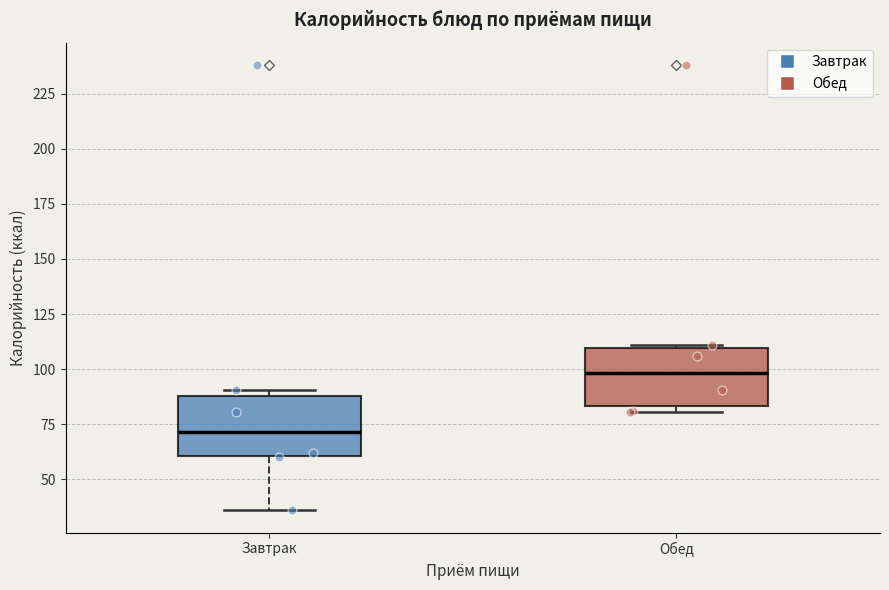

Reading left to right, transcribe this box plot: for each box, give where its median line is, the range the box spans, and where its two whiskers end, as read against the y-axis. The values are not printed on the chart, so give them approximately, as read against the axis.

Завтрак: median 70, box 60 to 90, whiskers 35 to 90 (just above the box's upper edge)
Обед: median 100, box 85 to 110, whiskers 80 to 110